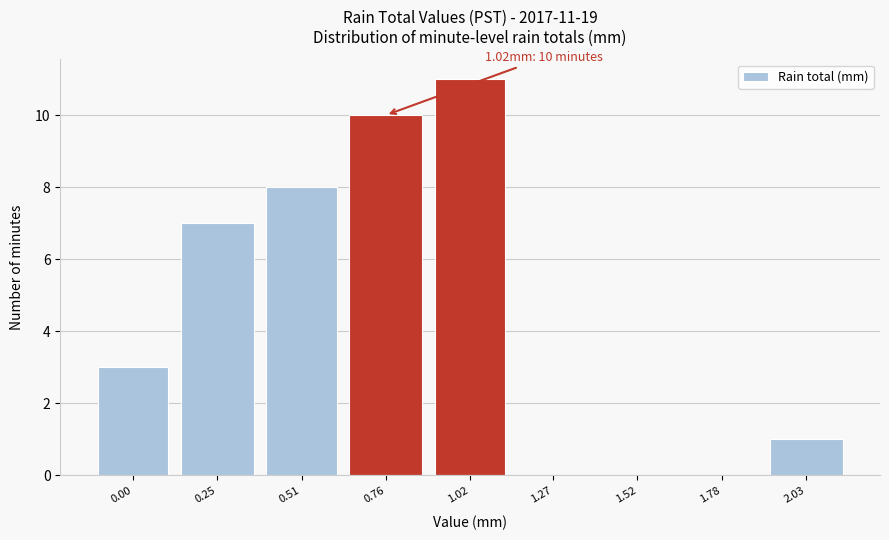

Reading left to right, extract all data points from this chart.

0.00=3	0.25=7	0.51=8	0.76=10	1.02=11	1.27=0	1.52=0	1.78=0	2.03=1